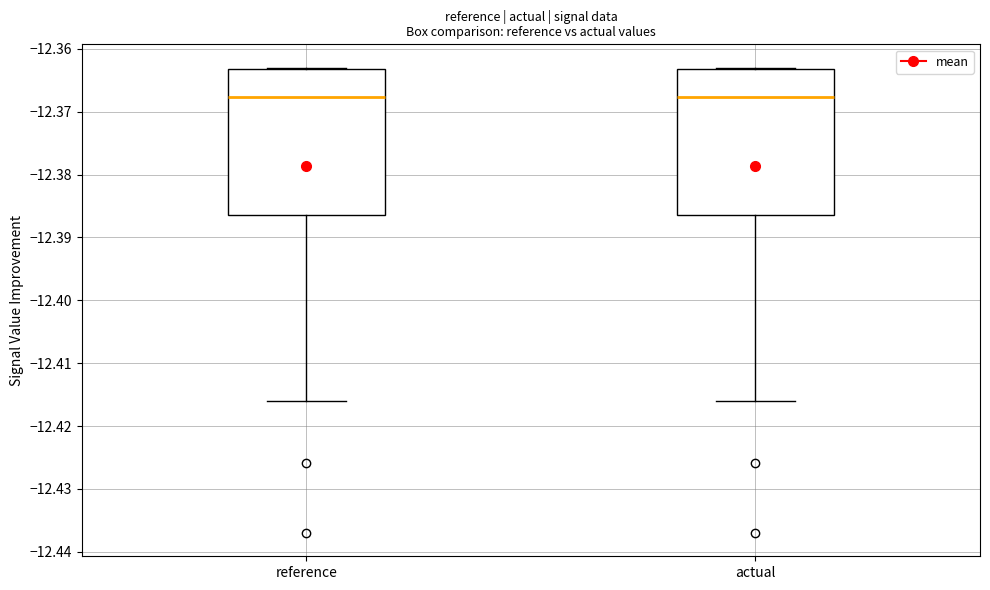

Where does the lower whisker of the box for actual end on the y-axis? The values are not printed on the chart, so give them approximately, as read against the axis.

-12.416